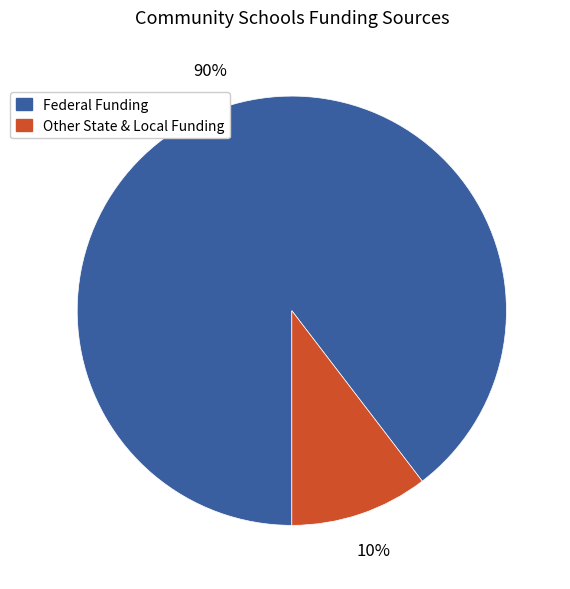

The Other State & Local Funding slice represents 10% of the pie. True or false?

True